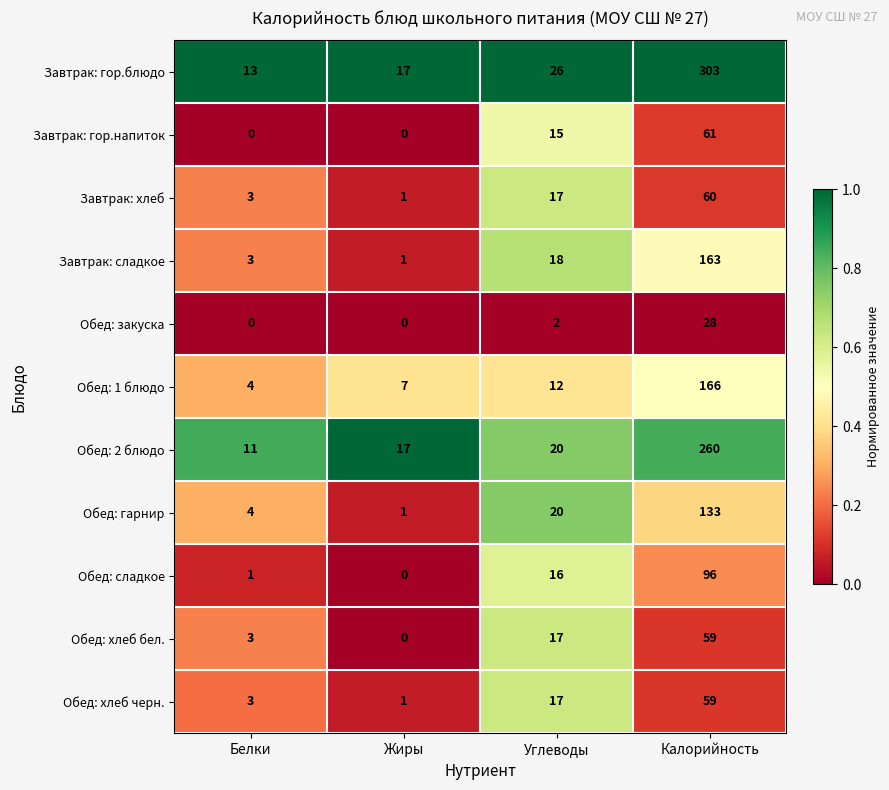

What value does the Обед: 1 блюдо series have at Калорийность, to the nearest 5?

165